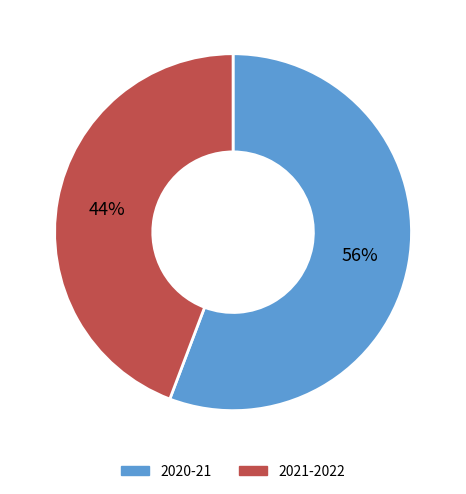

To the nearest percent, what is the combined percentage of 2021-2022 and 2020-21?

100%